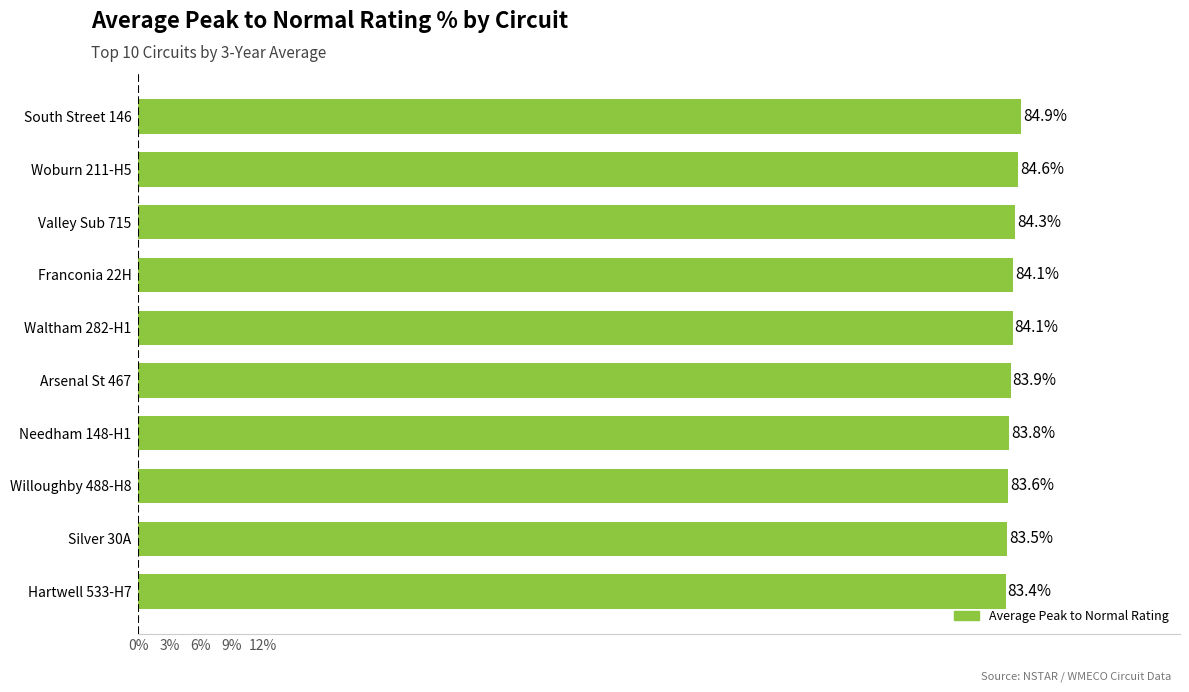

Are the bars grouped side by side (vs. stacked)?

No